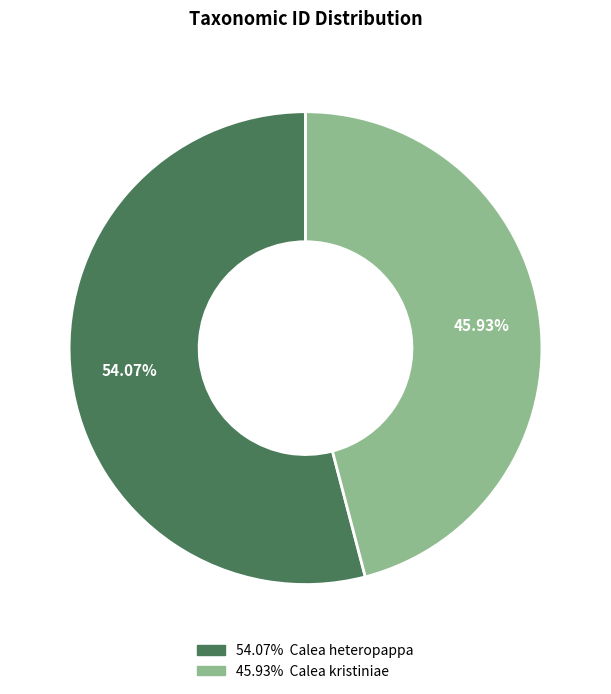

Is there a majority slice in this chart?

Yes